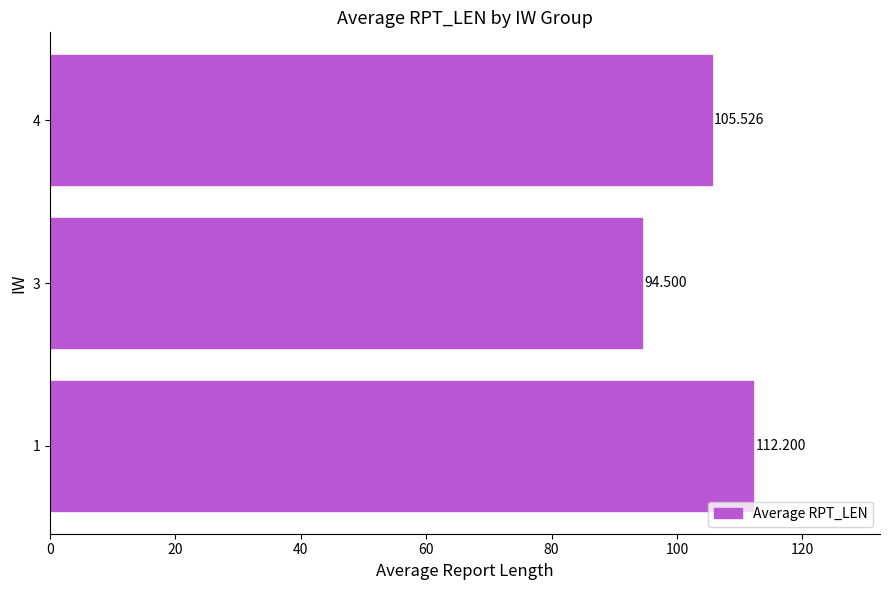

How many bars are there in total?

3